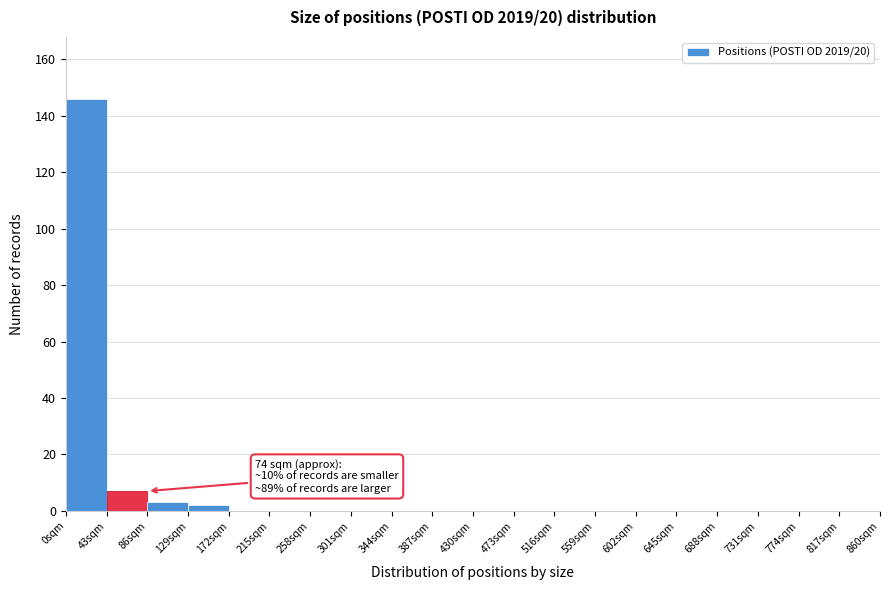

Which range on the x-axis has the tallest bar?

0 to 43